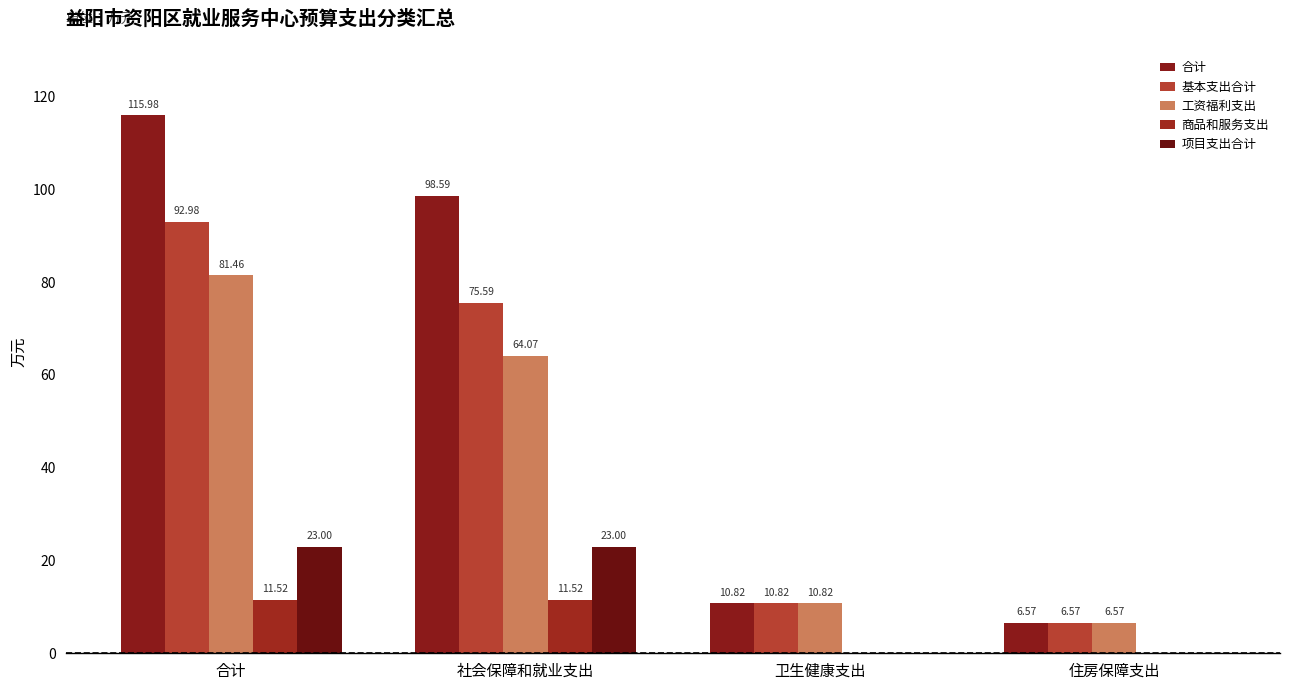

Which category has the highest value in the 工资福利支出 series?

合计